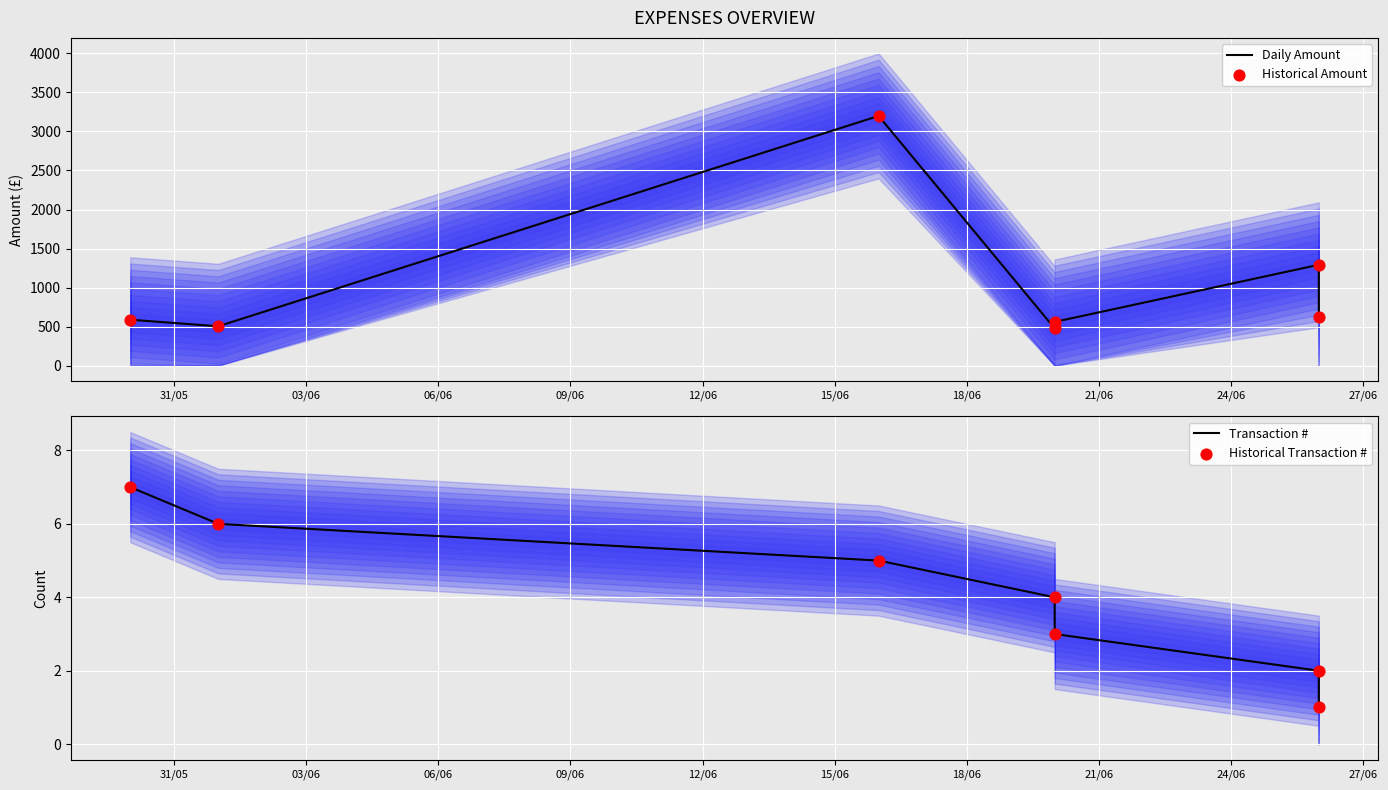

Which series reaches the maximum Y coordinate?

Daily Amount